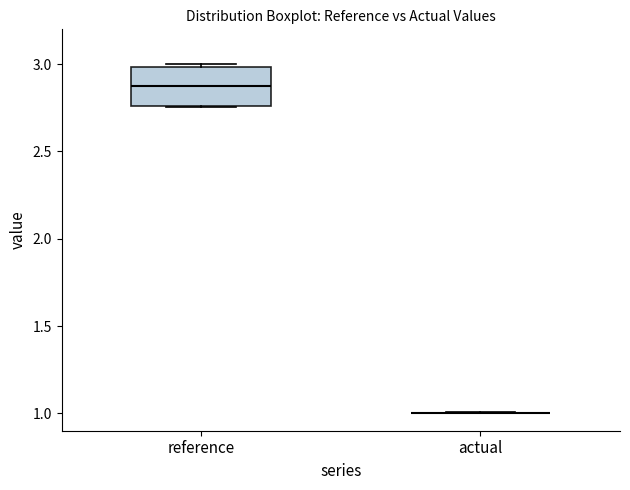

Comparing the boxes themselves (not the whiskers), which one is the tallest?

reference